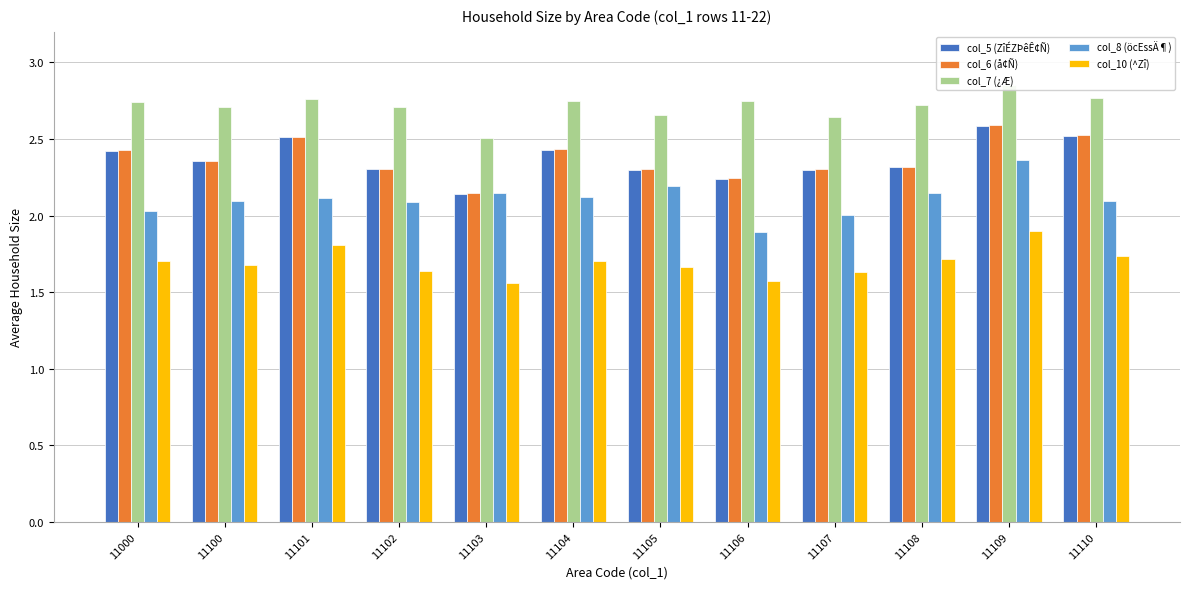

At how many categories does at least one series exceed 1?

12